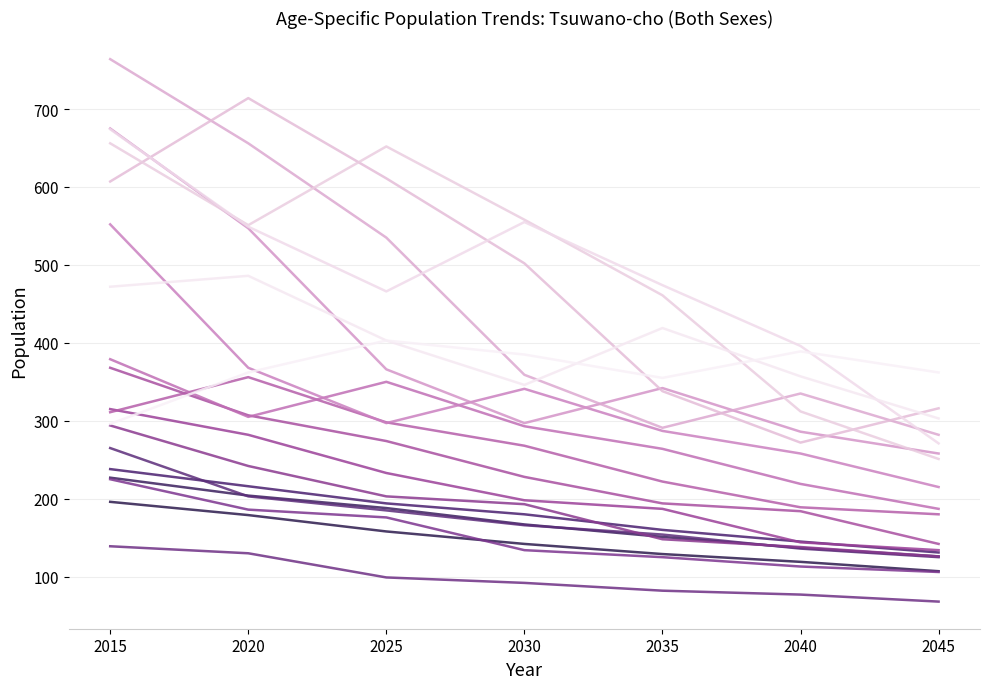

Does the chart have visible grid lines?

Yes